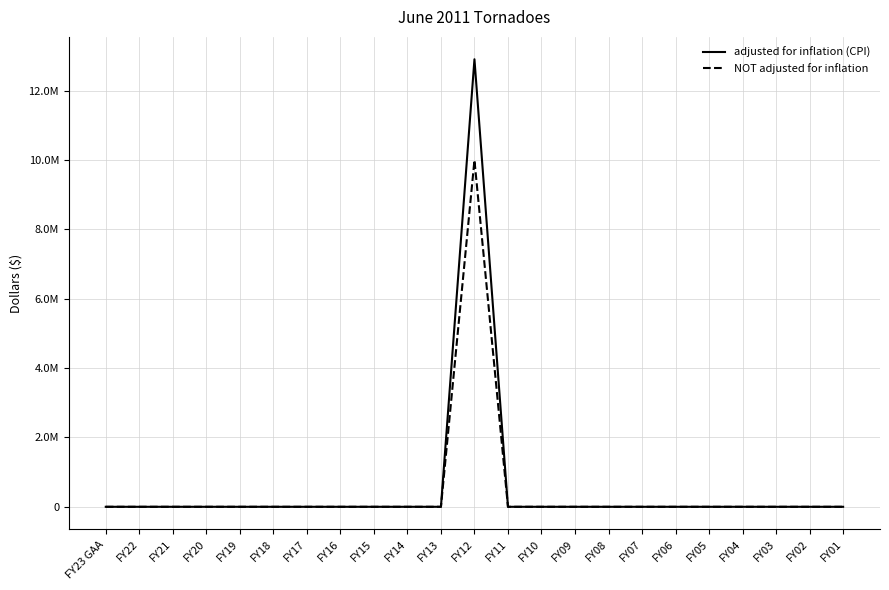

Is it true that NOT adjusted for inflation equals 0 at FY06?

True